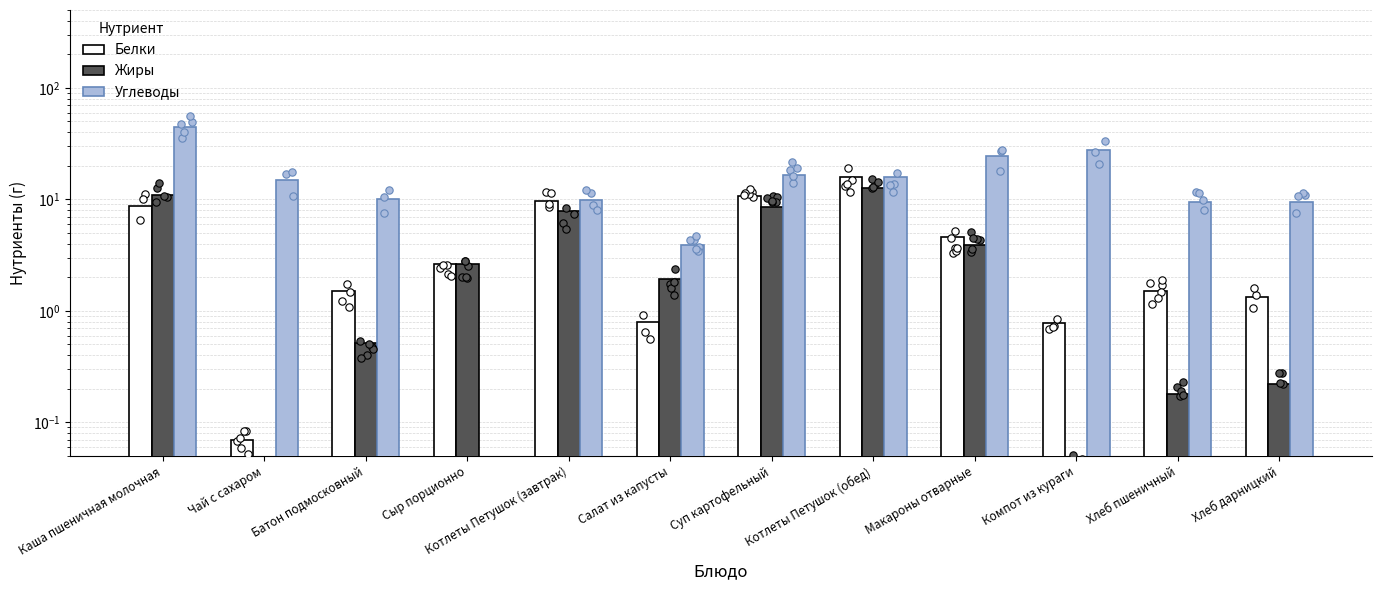

Is the value of Белки at Каша пшеничная молочная greater than the value of Углеводы at Суп картофельный?

No